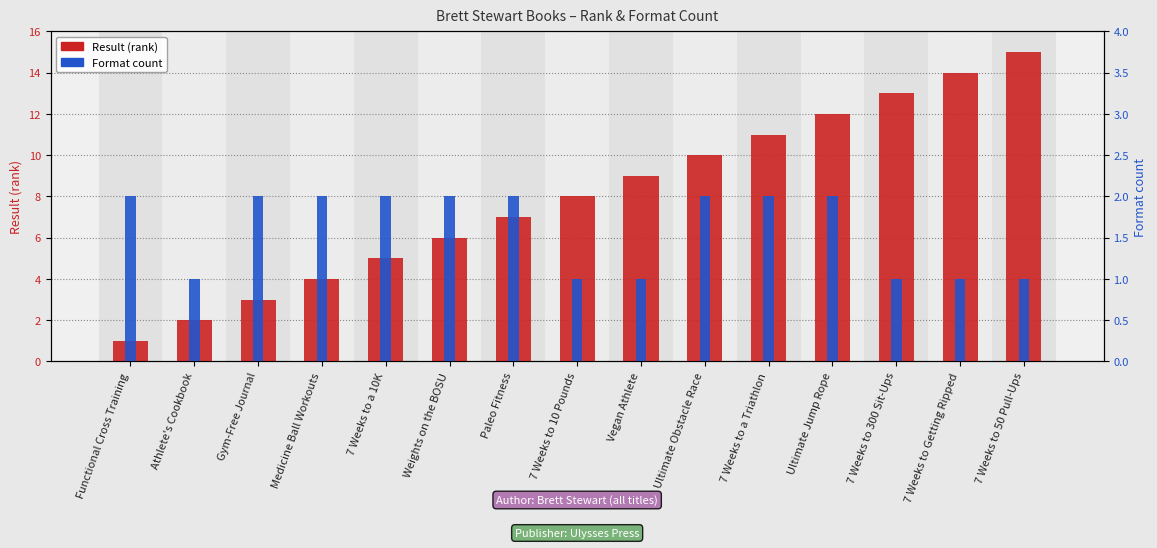

What is the minimum value shown in the chart?

1